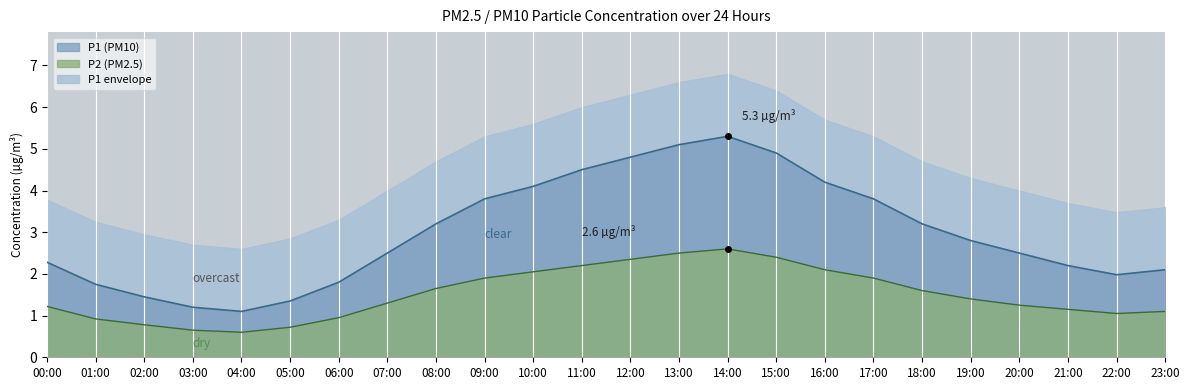

Between 17:00 and 22:00, which series saw the biggest shift?

P1